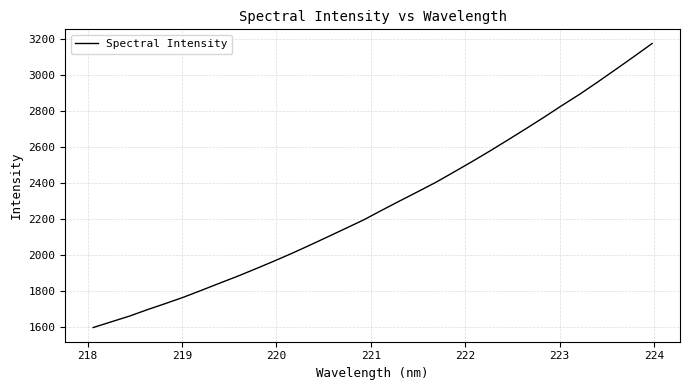

What is the greatest value displayed?

3175.1